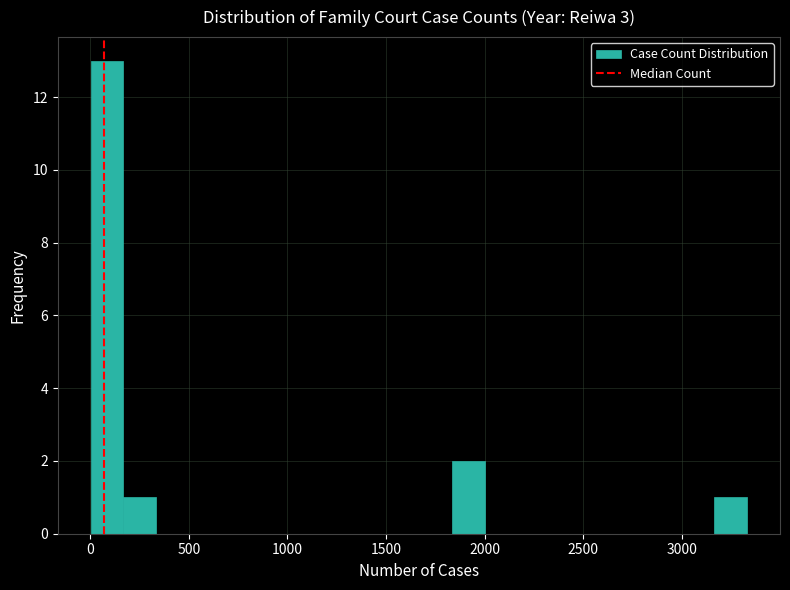

Around what value on the x-axis is the tallest bar? Give the approximate position of its centre, as read against the axis.

100